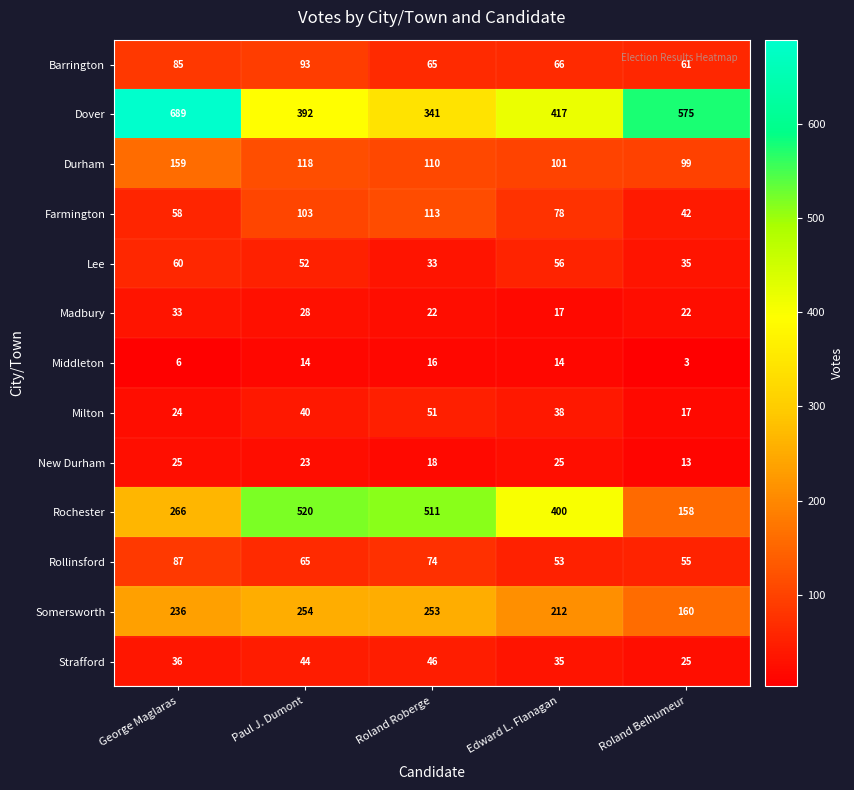

Which series has the largest total across all categories?

Dover